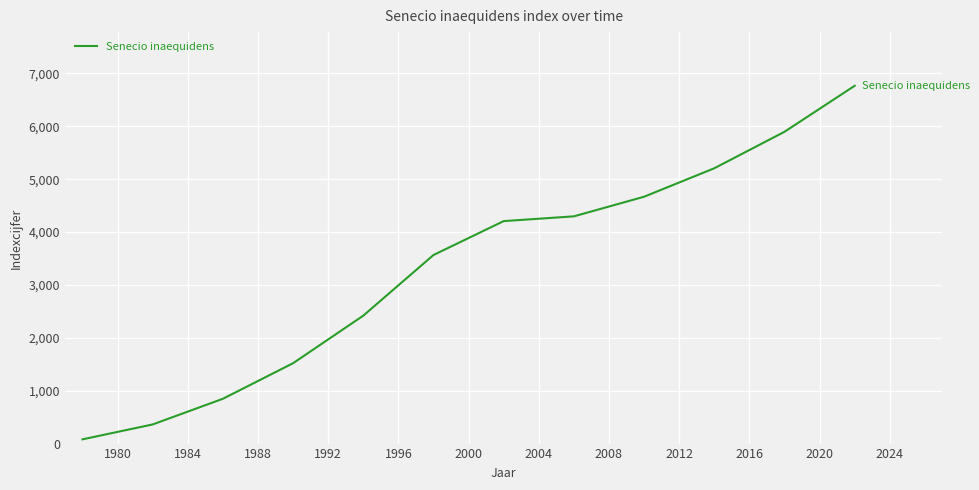

What is the difference between the maximum and minimum values?

6686